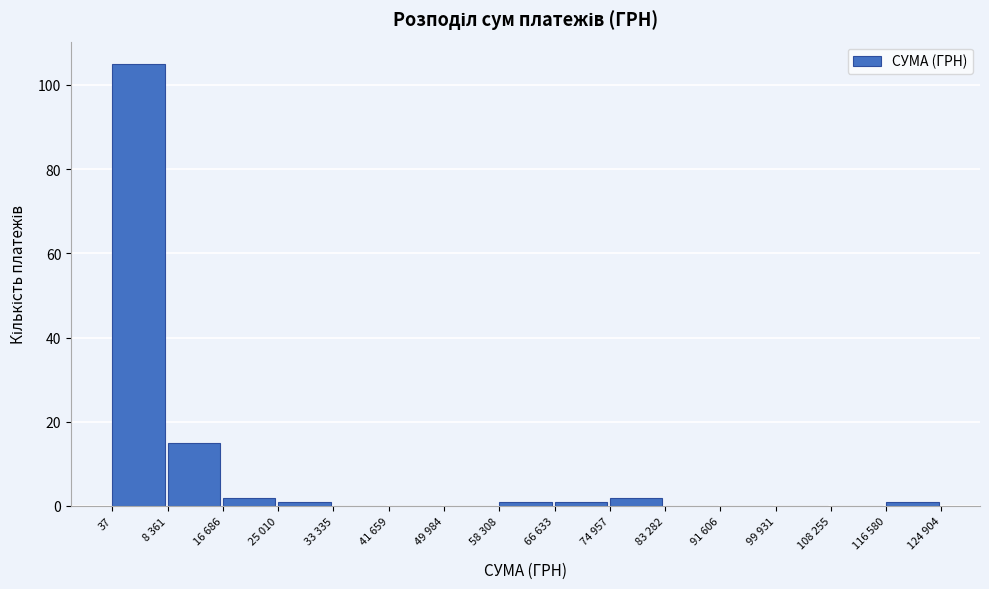

Reading left to right, list all the values displayed in this chart.

37=105	8 361=15	16 686=2	25 010=1	33 335=0	41 659=0	49 984=0	58 308=1	66 633=1	74 957=2	83 282=0	91 606=0	99 931=0	108 255=0	116 580=1